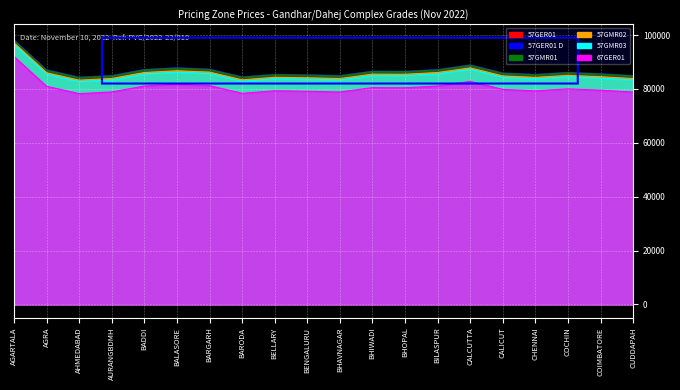

Which series has the widest spread of values?

57GER01